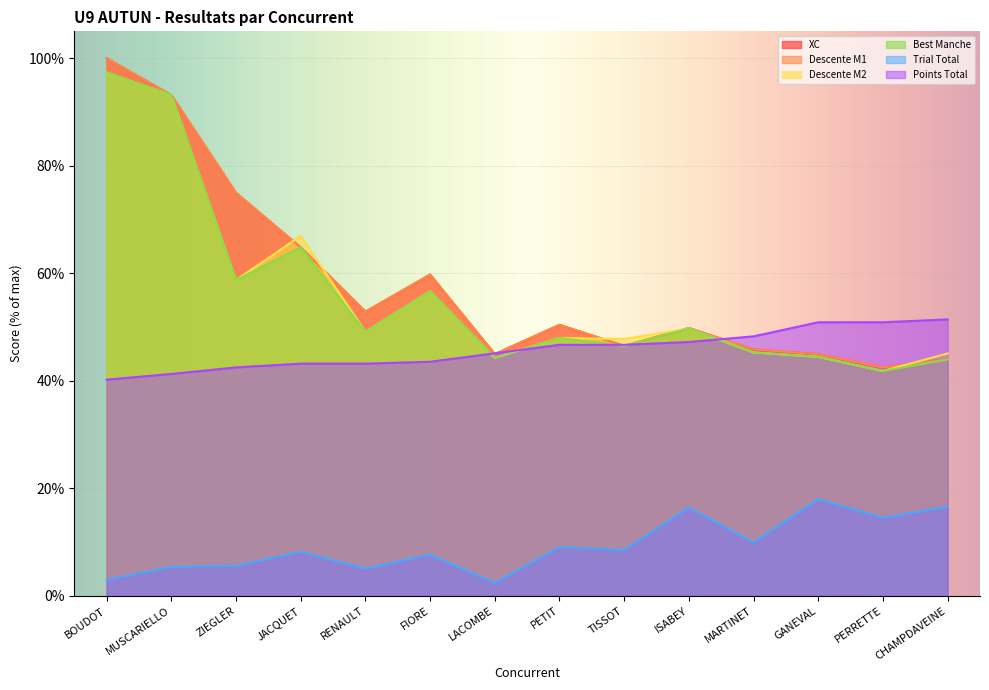

Which category has the highest value in the Descente M2 series?

BOUDOT